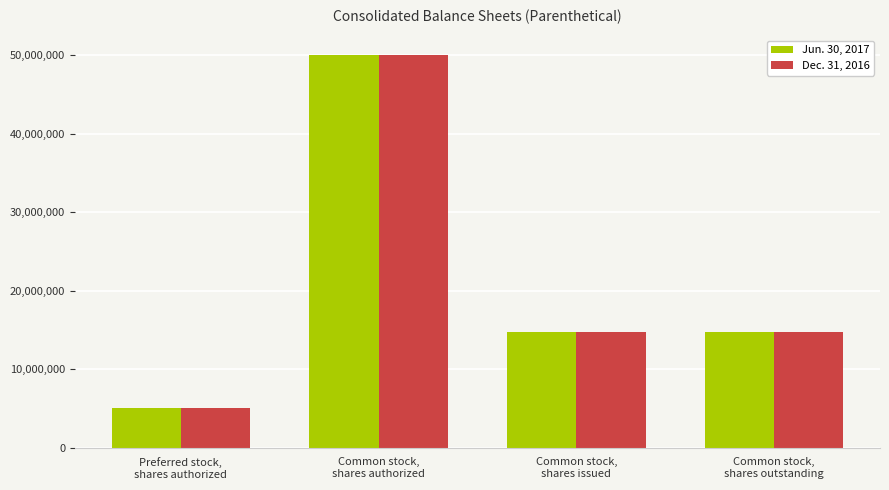

Is it true that Dec. 31, 2016 equals 2277554 at Preferred stock,
shares authorized?

False